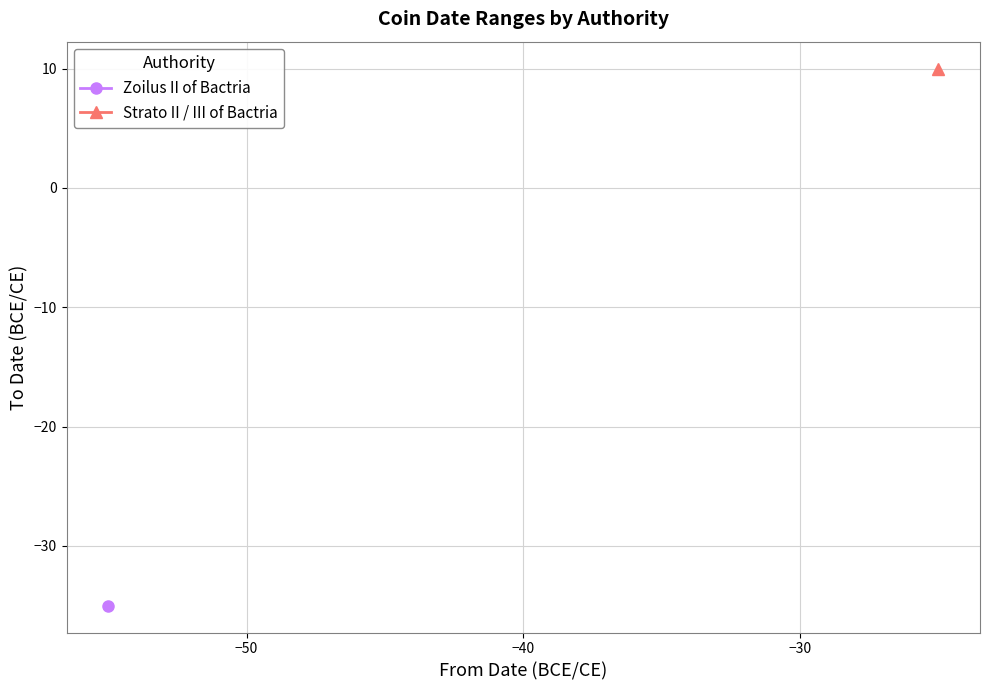

Which series has the widest spread of values?

Strato II / III of Bactria